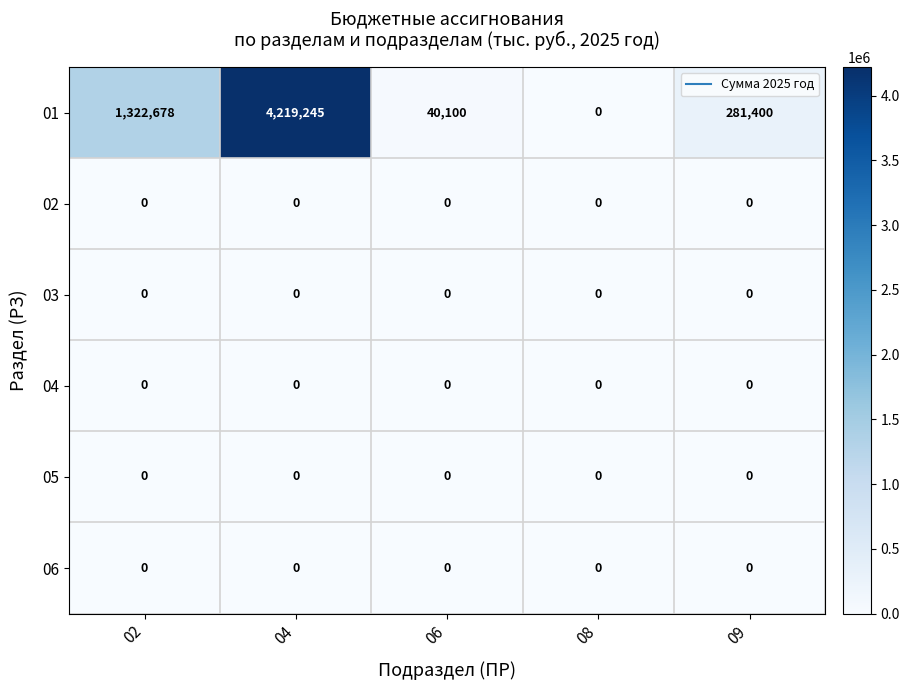

Reading left to right, transcribe all the data shown in this chart.

01: 1322678	4219245	40100	0	281400
02: 0	0	0	0	0
03: 0	0	0	0	0
04: 0	0	0	0	0
05: 0	0	0	0	0
06: 0	0	0	0	0